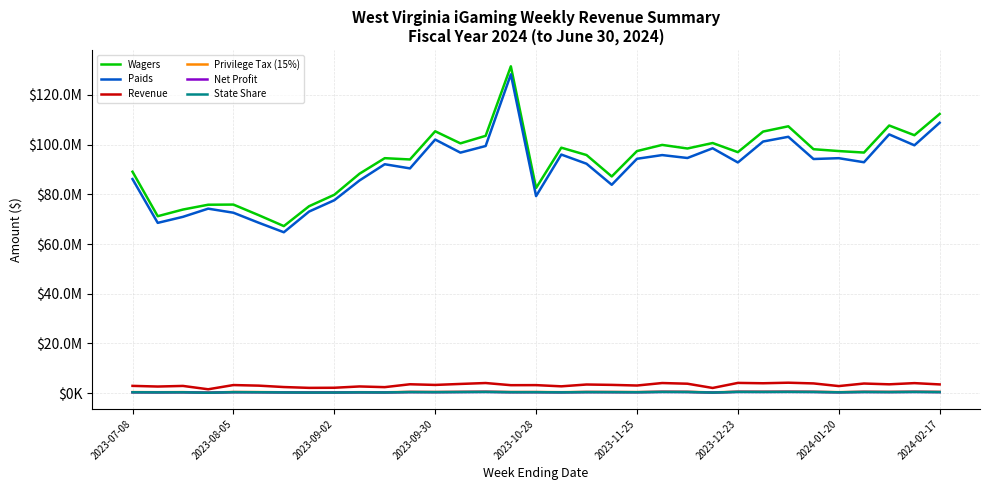

Where is the first local maximum for Paids?

2023-09-30